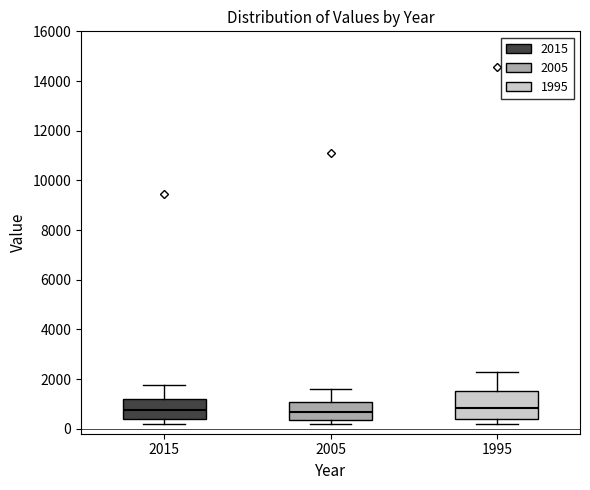

Reading left to right, transcribe this box plot: for each box, give where its median line is, the range the box spans, and where its two whiskers end, as read against the y-axis. The values are not printed on the chart, so give them approximately, as read against the axis.

2015: median 800, box 400 to 1200, whiskers 200 to 1800
2005: median 600, box 400 to 1000, whiskers 200 to 1600
1995: median 800, box 400 to 1600, whiskers 200 to 2200